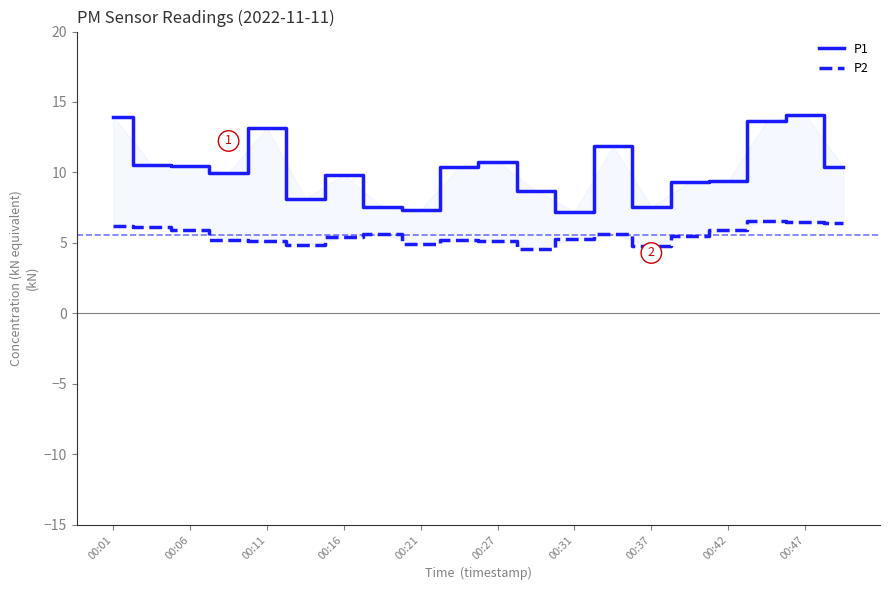

What is the label of the 2nd point from the left?

00:06